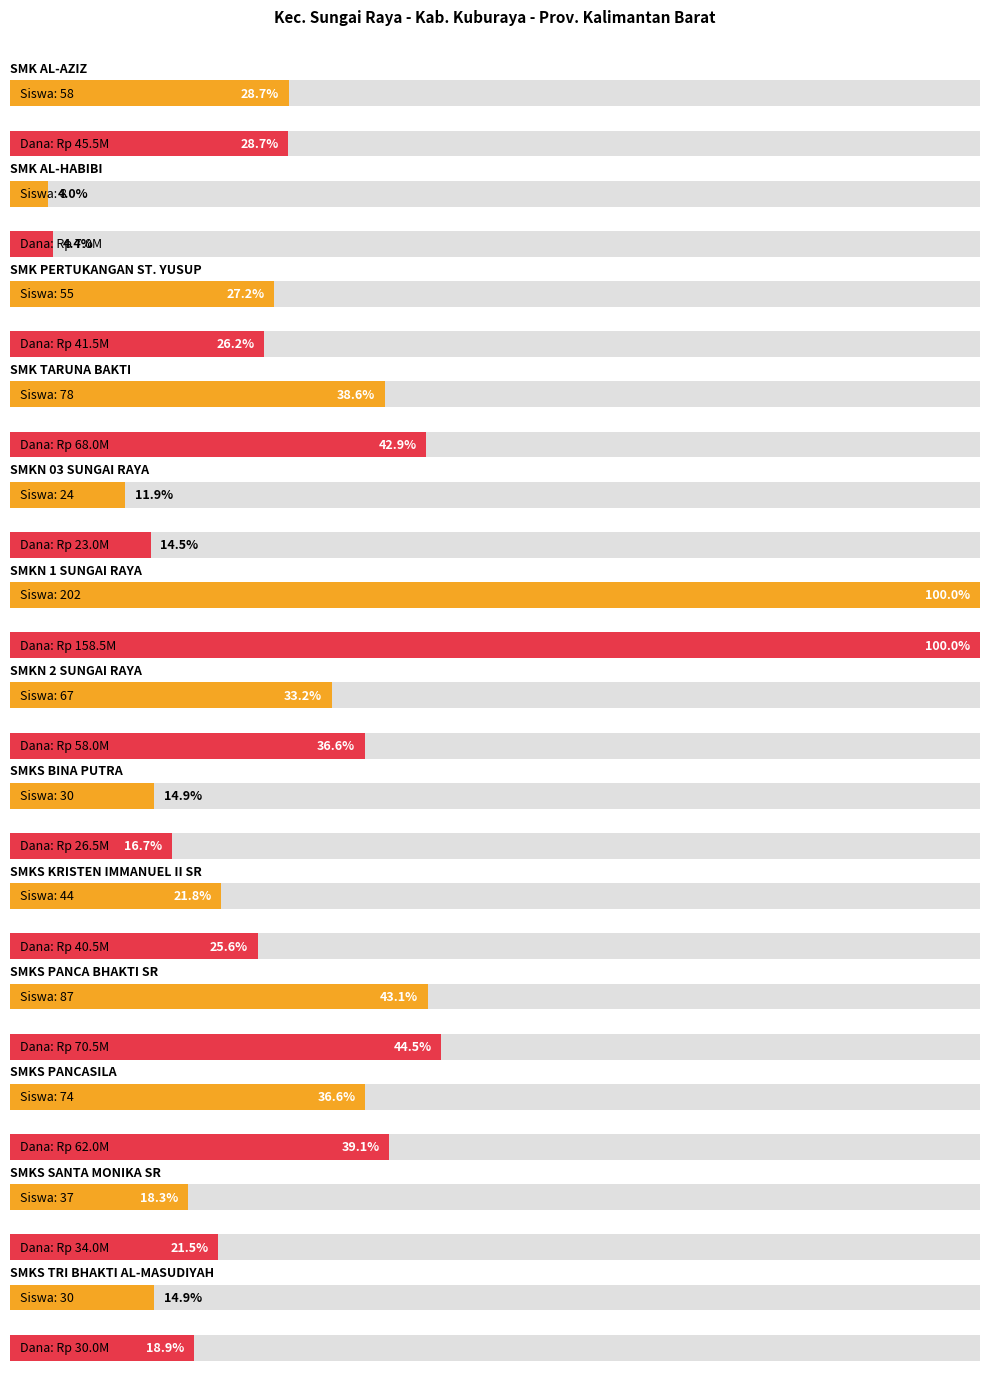

Read the Siswa Disalurkan value at SMK TARUNA BAKTI.

78.0